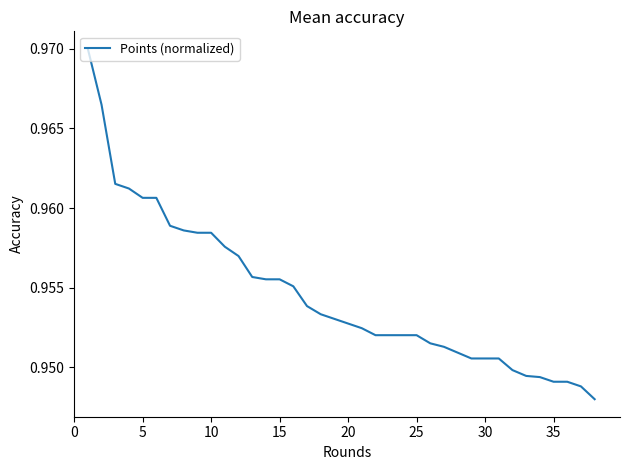

What is the sum of all values?

36.3